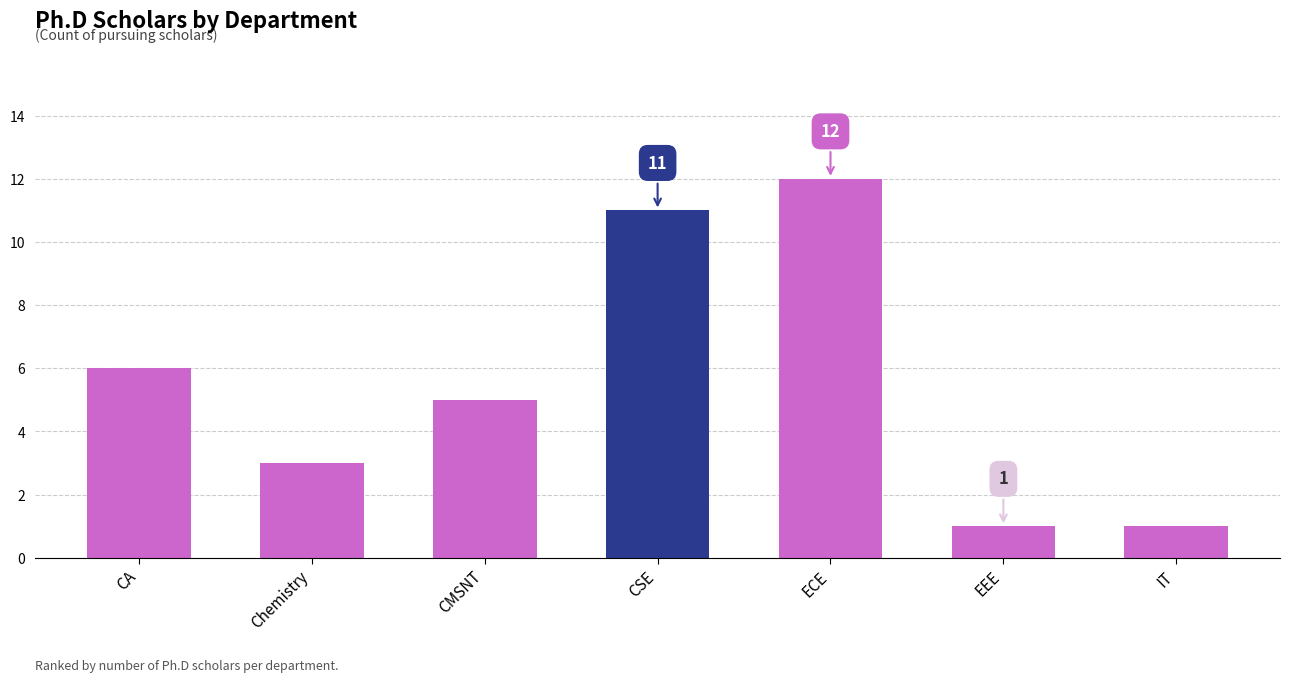

What is the average value?

6